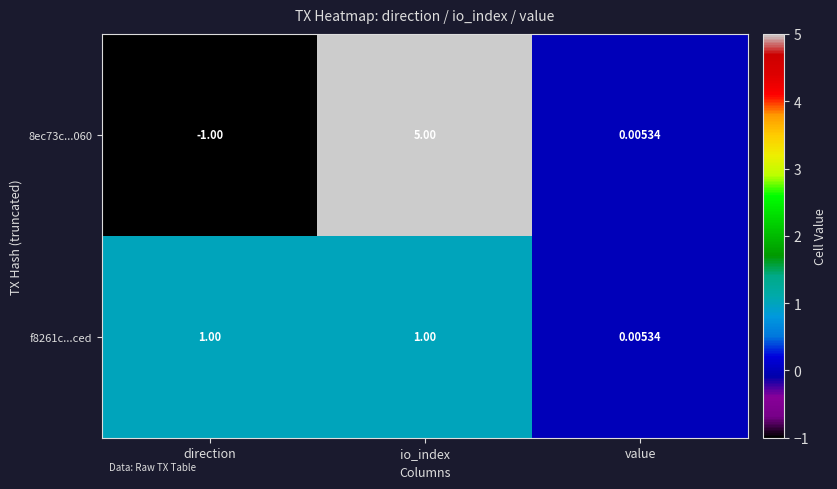

At which label does 8ec73c...060 reach its minimum?

direction